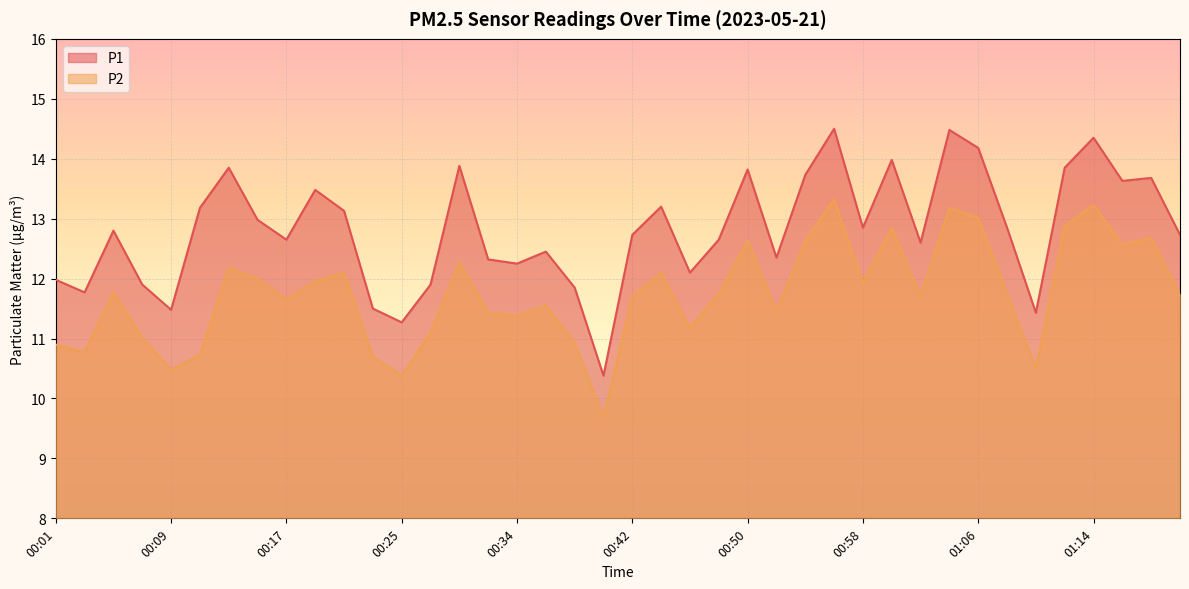

Rank the categories by P1 value from lowest to highest.

00:40, 00:25, 01:10, 00:09, 00:23, 00:03, 00:38, 00:07, 00:27, 00:01, 00:46, 00:34, 00:32, 00:52, 00:36, 01:02, 00:17, 00:48, 00:42, 01:21, 00:05, 00:58, 01:08, 00:15, 00:21, 00:11, 00:44, 00:19, 01:17, 01:19, 00:54, 00:50, 00:13, 01:12, 00:29, 01:00, 01:06, 01:14, 01:04, 00:56